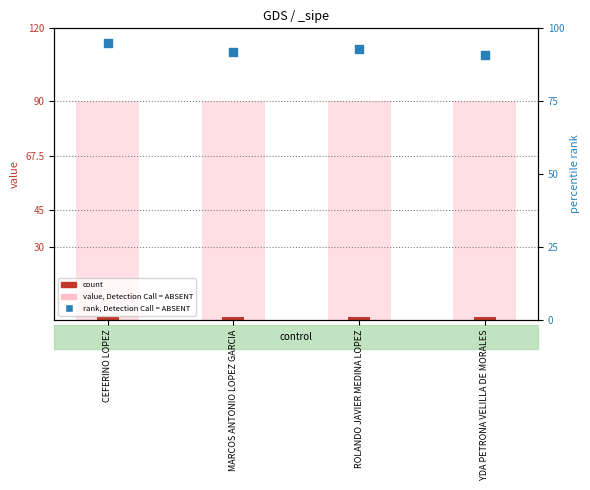

At how many categories does at least one series exceed 80?

4